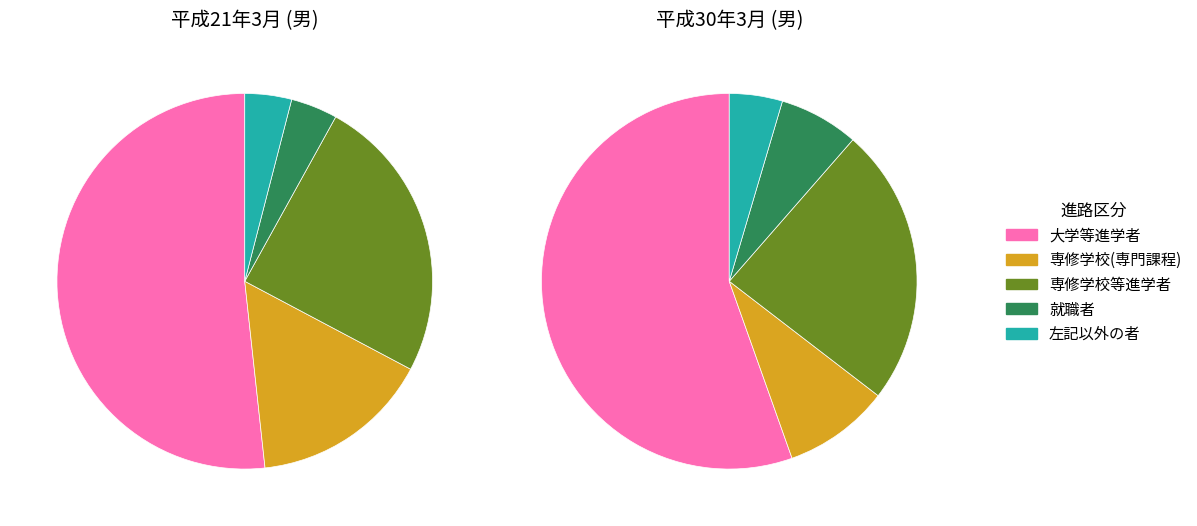

How many segments does this pie chart have?

10